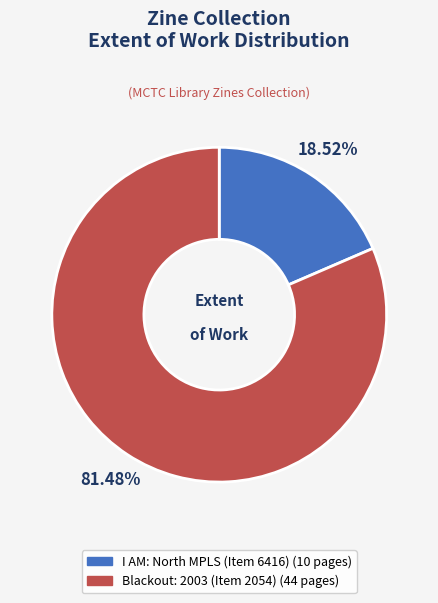

Combined, do Blackout: 2003 (Item 2054) and I AM: North MPLS (Item 6416) account for over 50%?

Yes